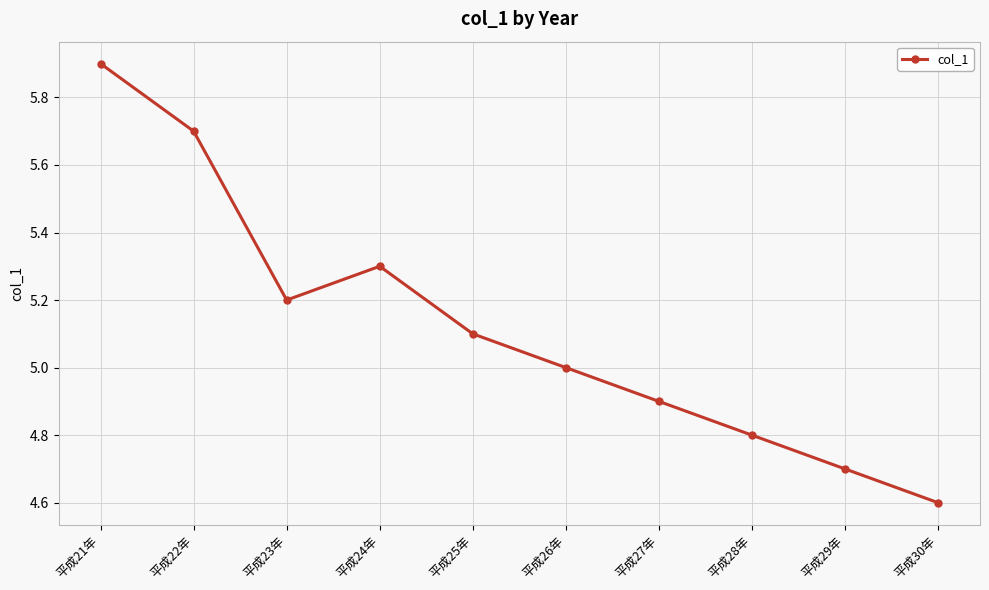

How many lines are shown in the chart?

1